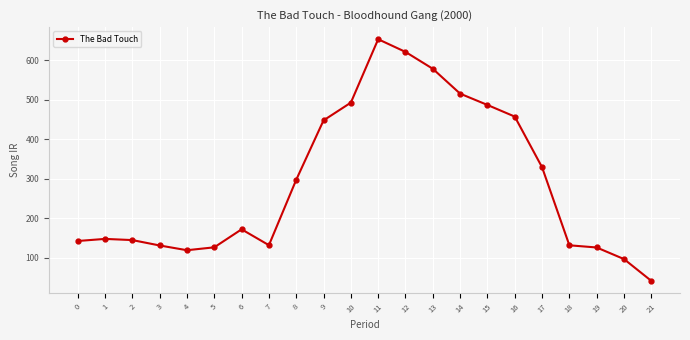

True or false: there are more than 2 points higher than both neighbors.

True